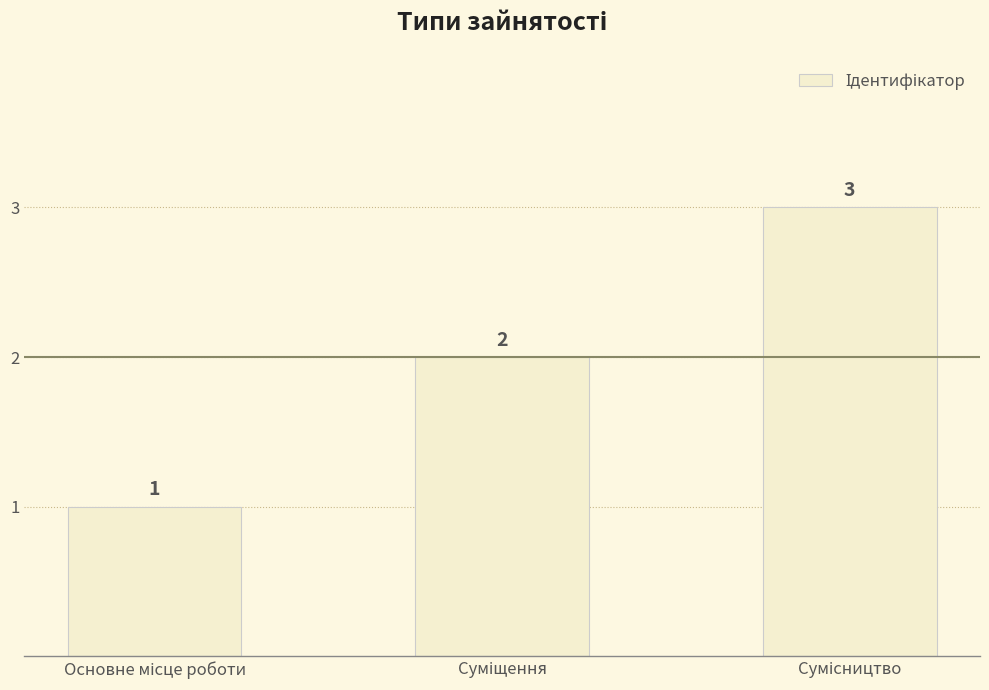

Count the values in the range 1 to 3.

3